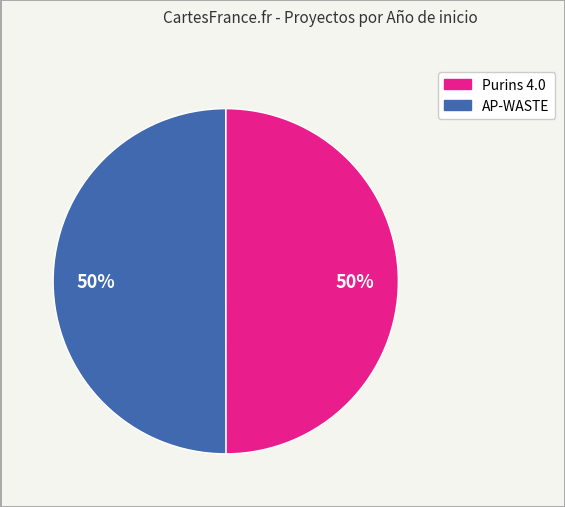

To the nearest percent, what is the average slice percentage?

50%